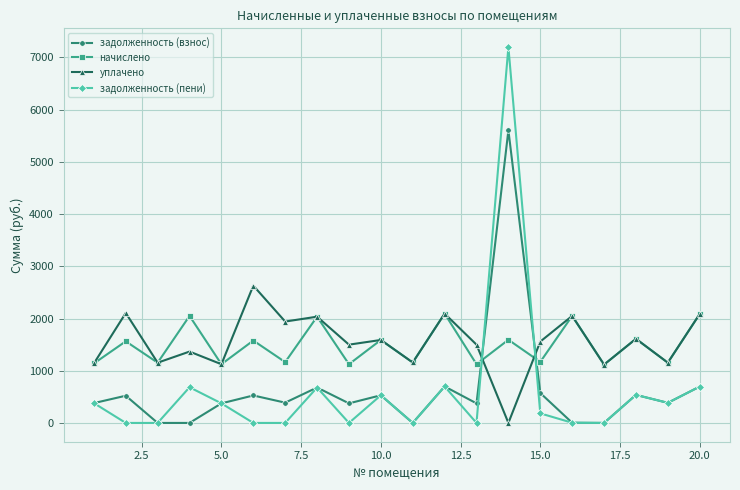

In начислено, how many points are lower than both neighbors (excluding endpoints)?

9